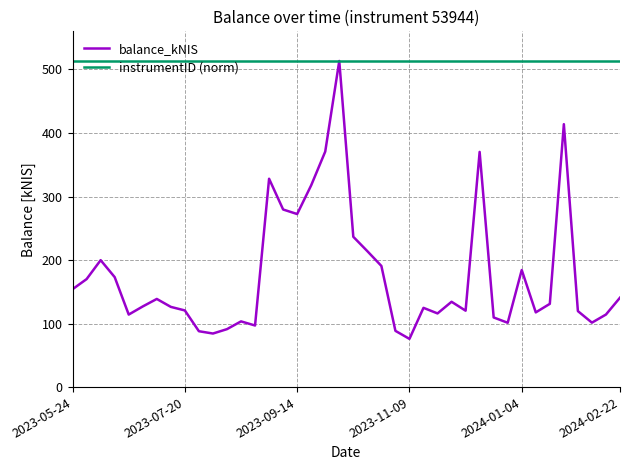

In balance_kNIS, how many points are higher than both neighbors (excluding endpoints)?

10